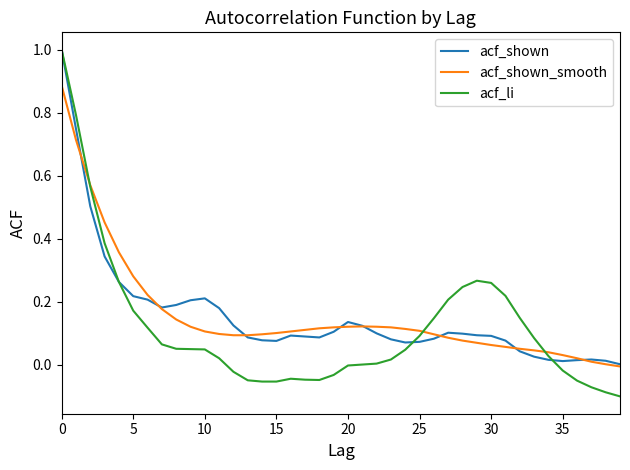

In acf_li, how many points are higher than both neighbors (excluding endpoints)?

2